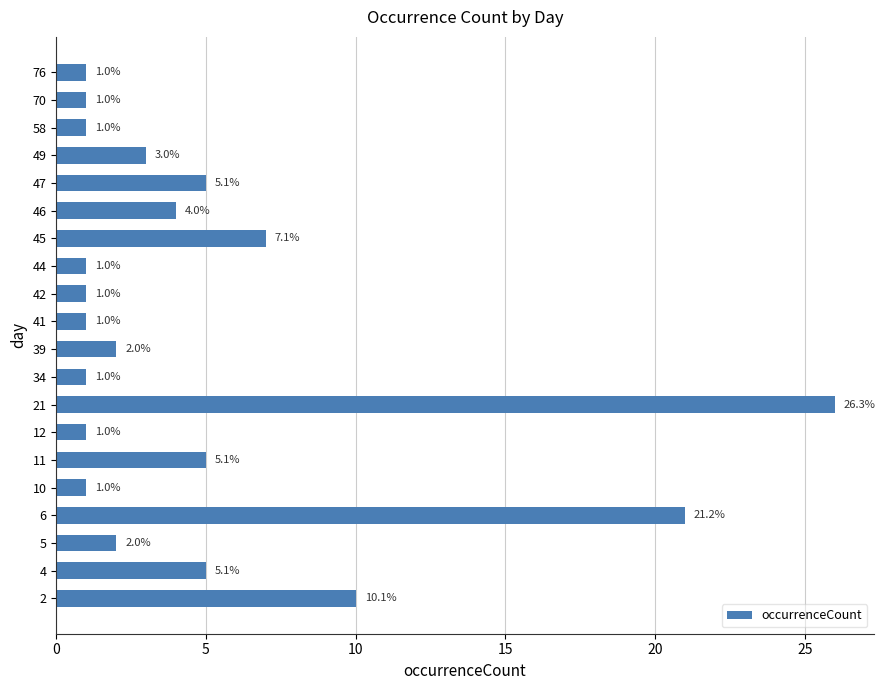

Are the bars horizontal?

Yes